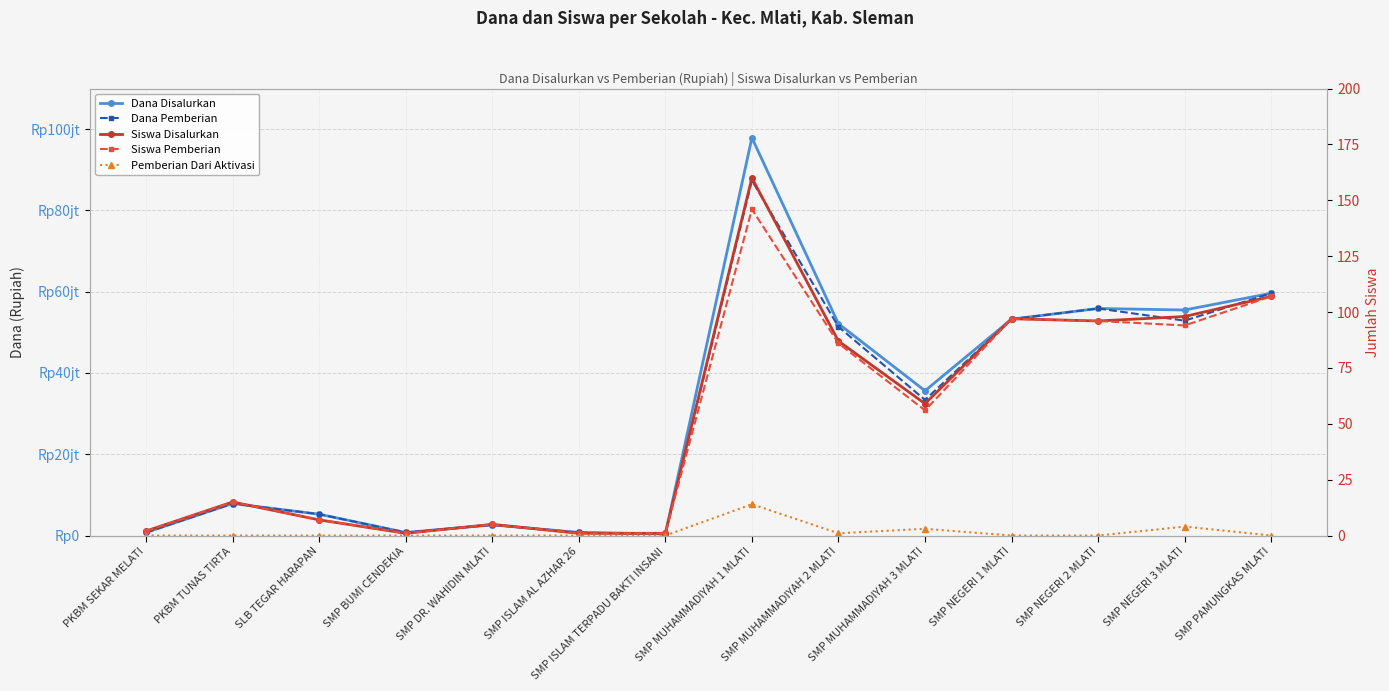

At how many categories does at least one series exceed 83508042?

1